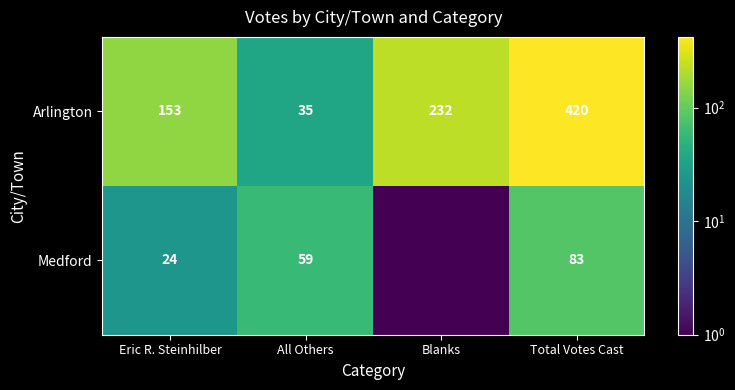

List the labels in order of Medford value, smallest first.

Blanks, Eric R. Steinhilber, All Others, Total Votes Cast